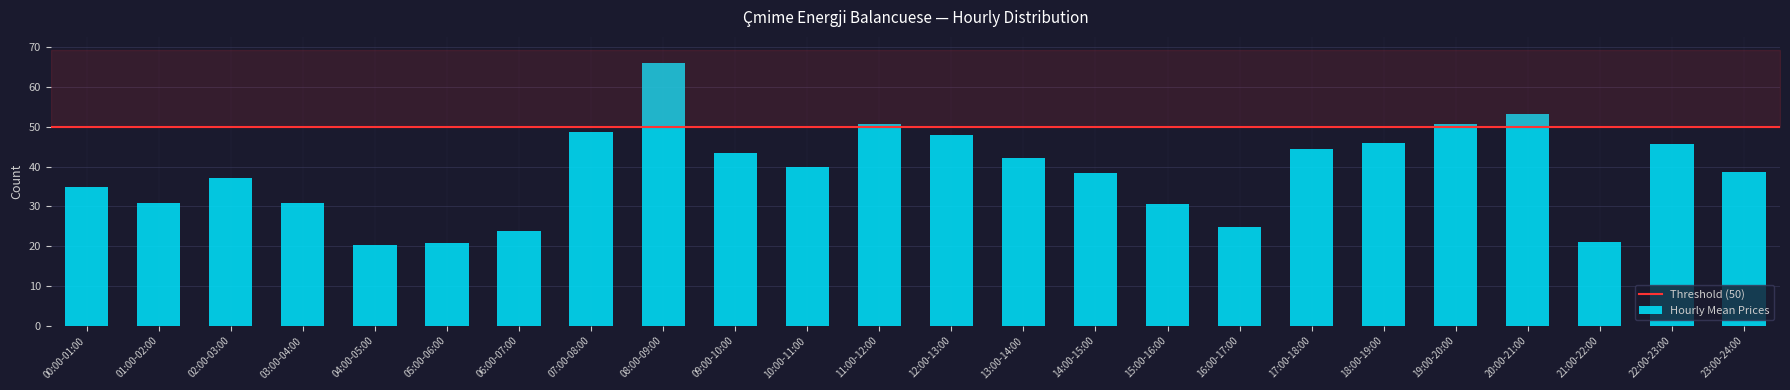

What is the average value?

38.8